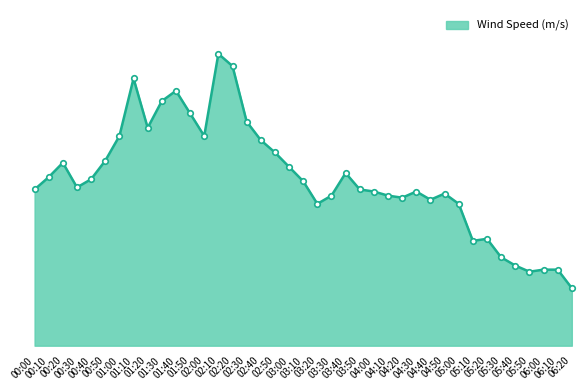

Is this an area chart (filled region under the line)?

Yes